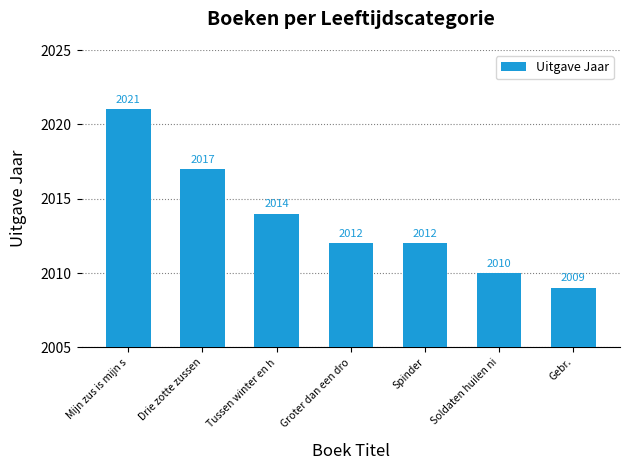

How many bars are there in total?

7